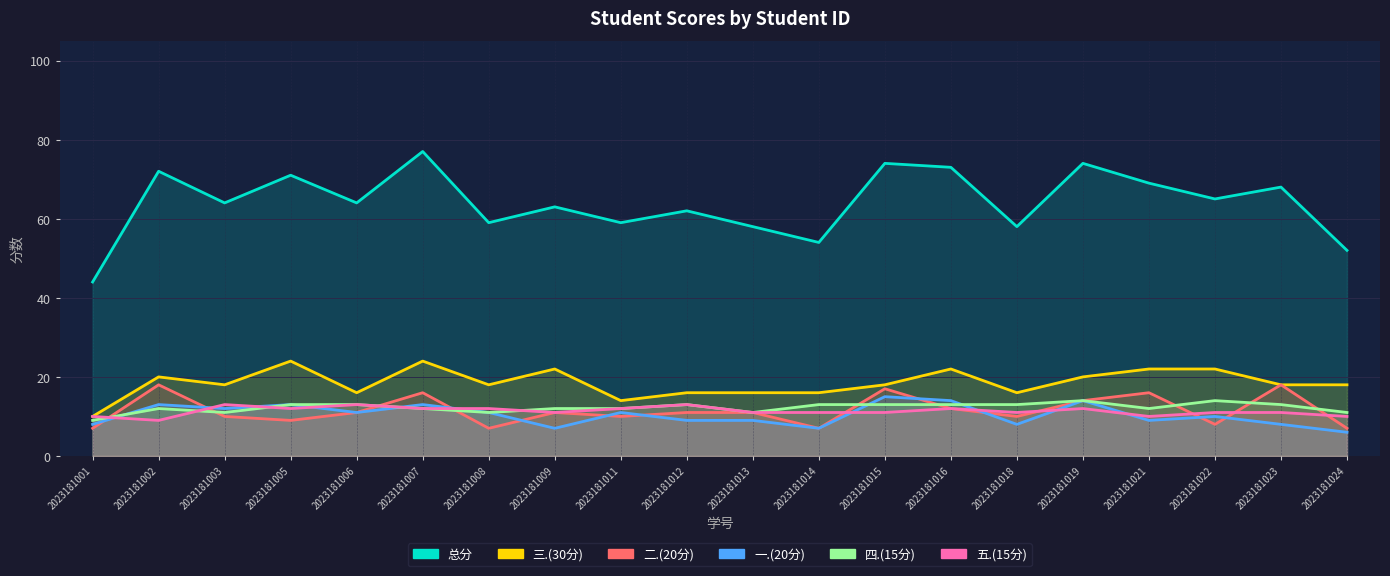

What is the difference between the maximum and second lowest values in the 五.(15分) series?

3